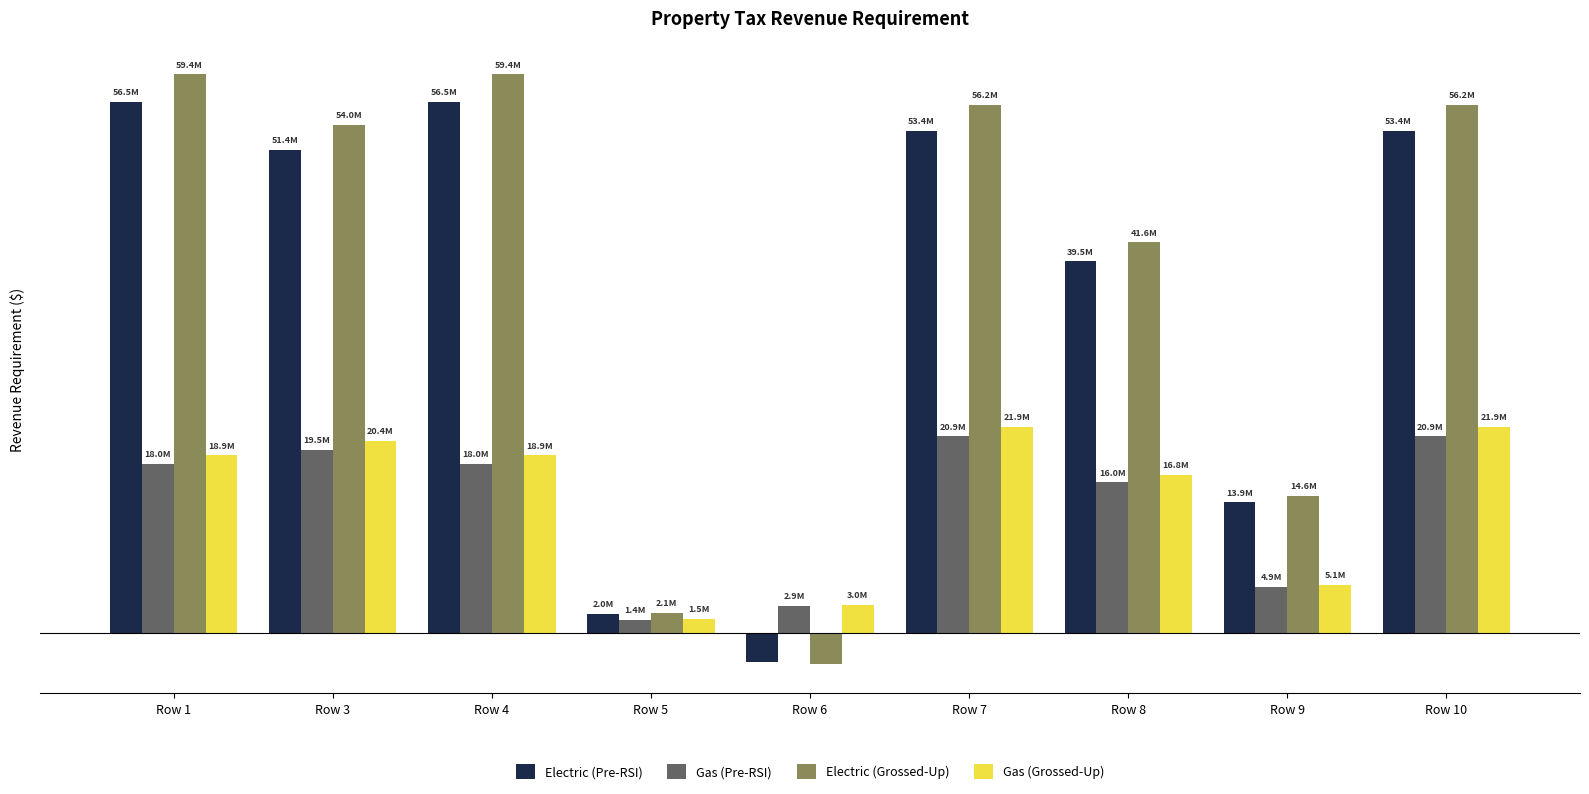

Does the chart contain any negative values?

Yes